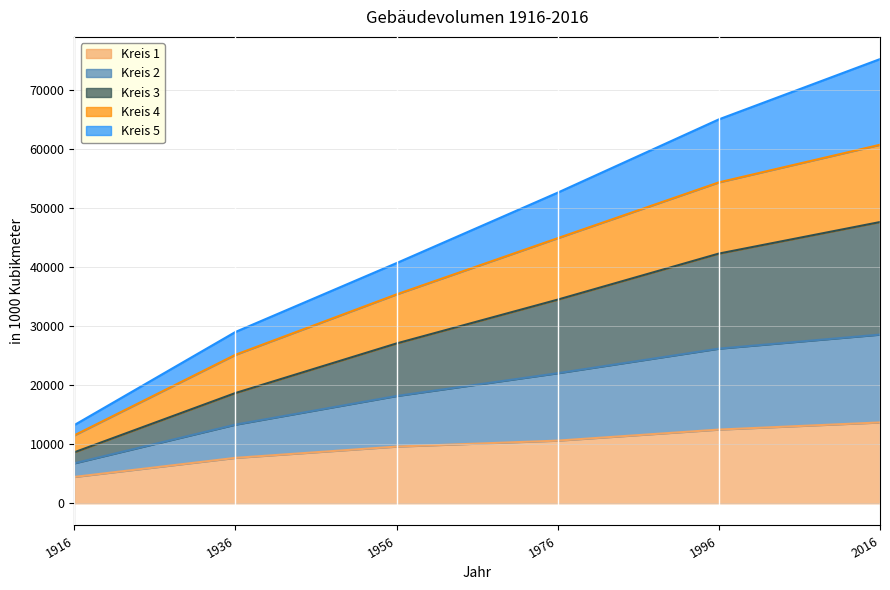

The value of Kreis 1 at 1936 is 7690. True or false?

True